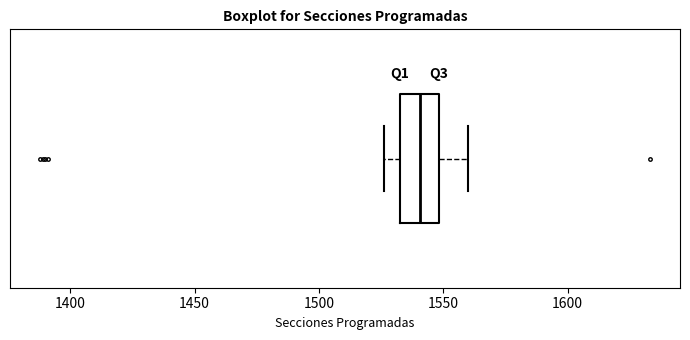

Read this box plot against the x-axis: the position of the median line, the range covered by the box, and the ends of both whiskers. The values are not printed on the chart, so give them approximately, as read against the axis.

median 1540, box 1535 to 1550, whiskers 1525 to 1560